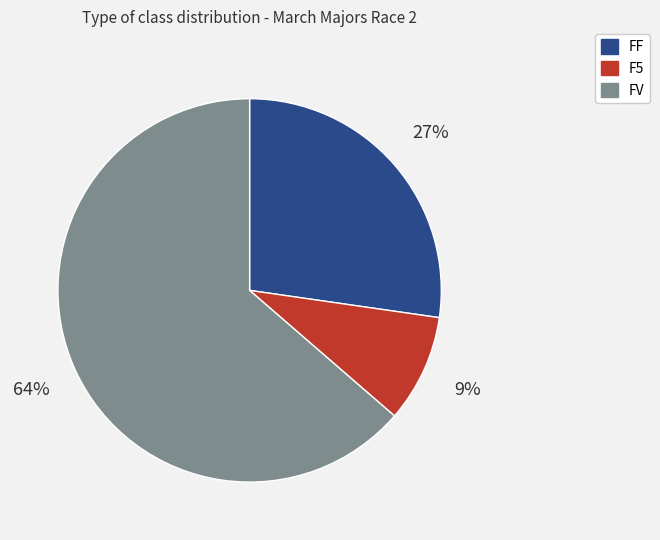

Is FF the majority of the pie?

No